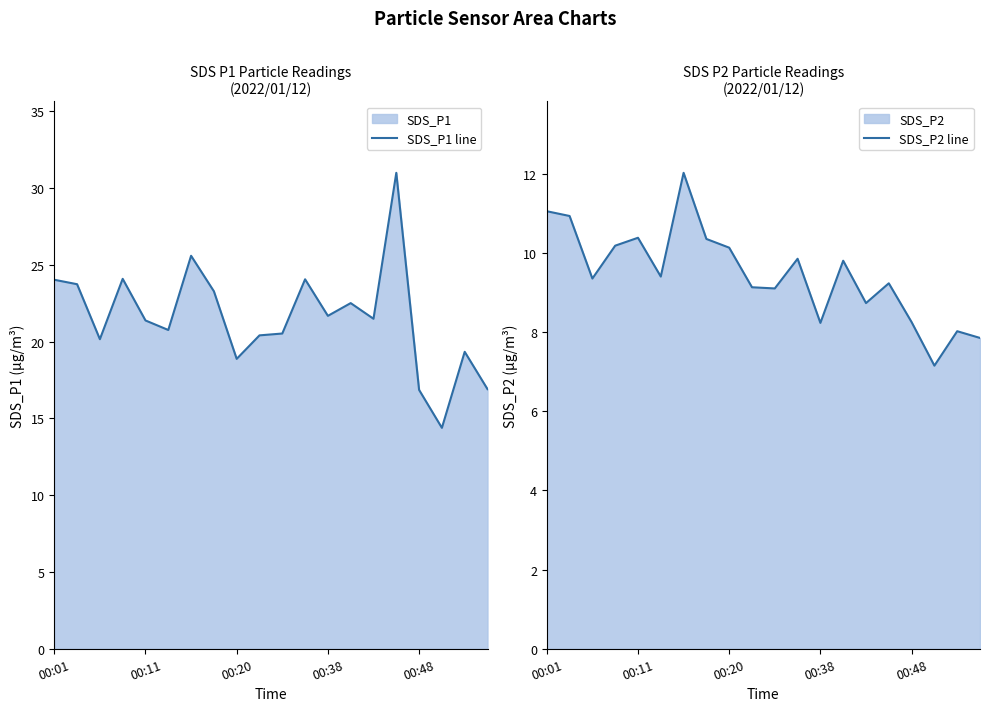

What is the value of the SDS_P1 line point at the 19th from the left?

19.3